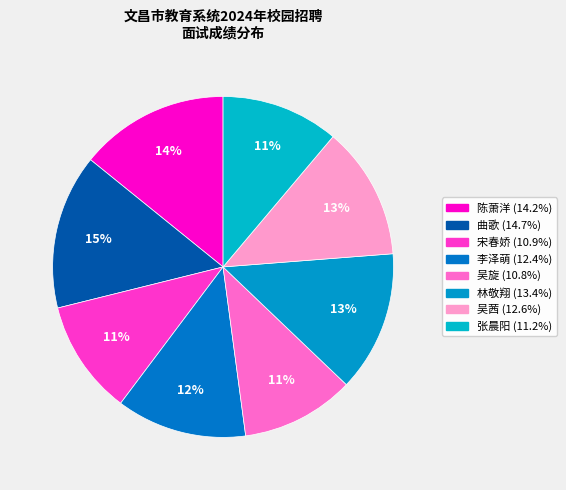

True or false: 陈萧洋 accounts for 14% of the total.

True